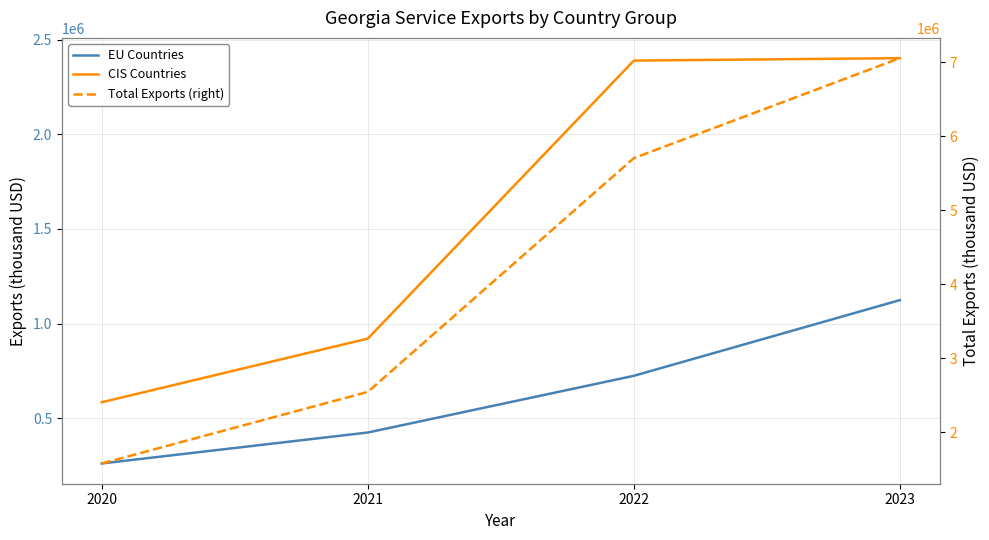

Reading left to right, what are all the values shown in this chart?

EU Countries: 2020=260376.2	2021=423968.3	2022=723685.8	2023=1123882.6
CIS Countries (right): 2020=583960.2	2021=920428.9	2022=2390164.5	2023=2403022.1
Total Exports (right): 2020=1580100.8	2021=2546837.0	2022=5703281.1	2023=7053761.7